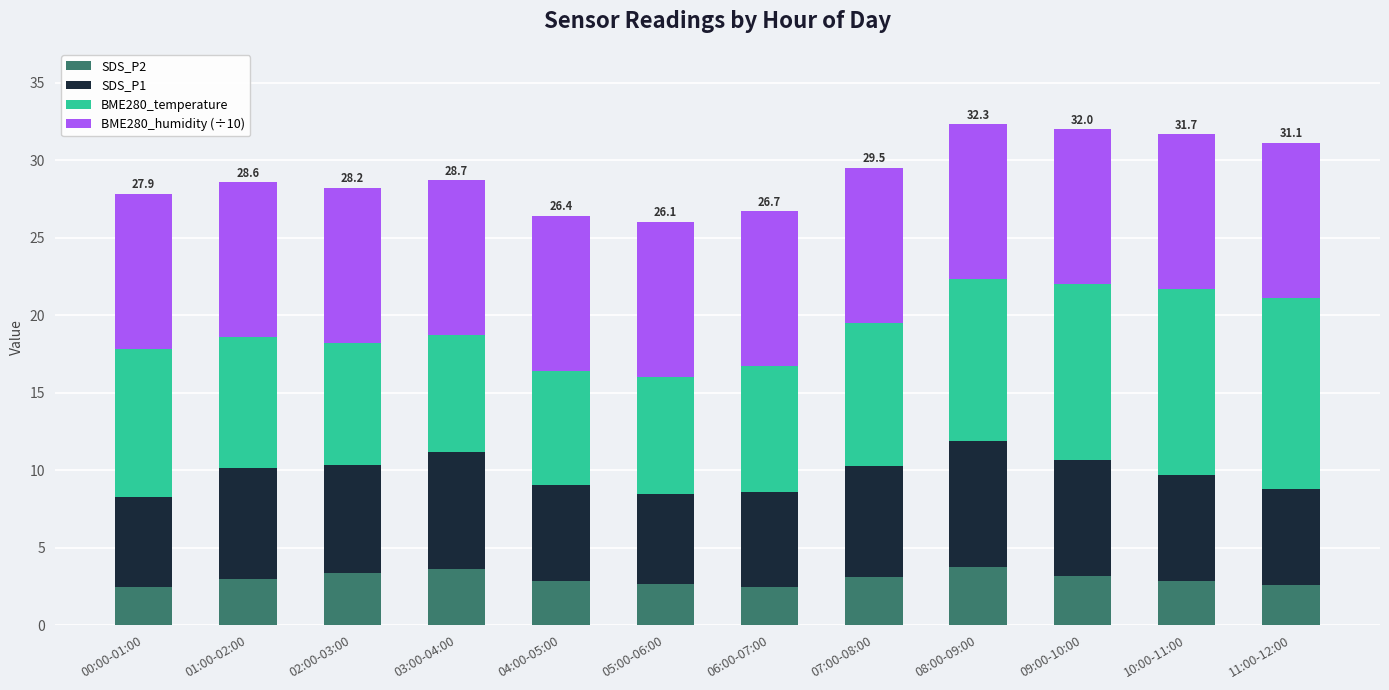

Is it true that SDS_P2 equals 2.9 at 04:00-05:00?

True